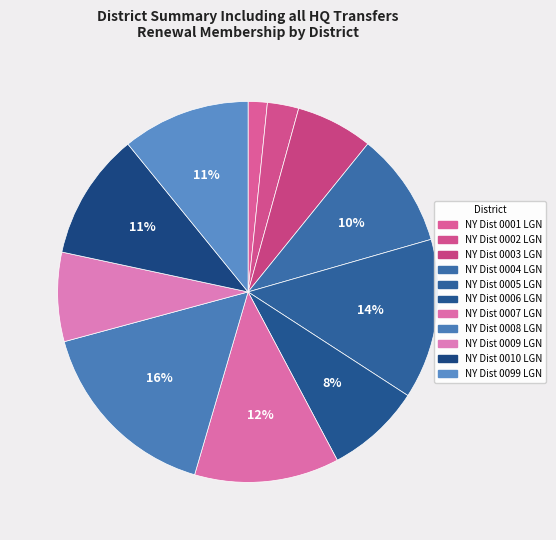

How many segments does this pie chart have?

11